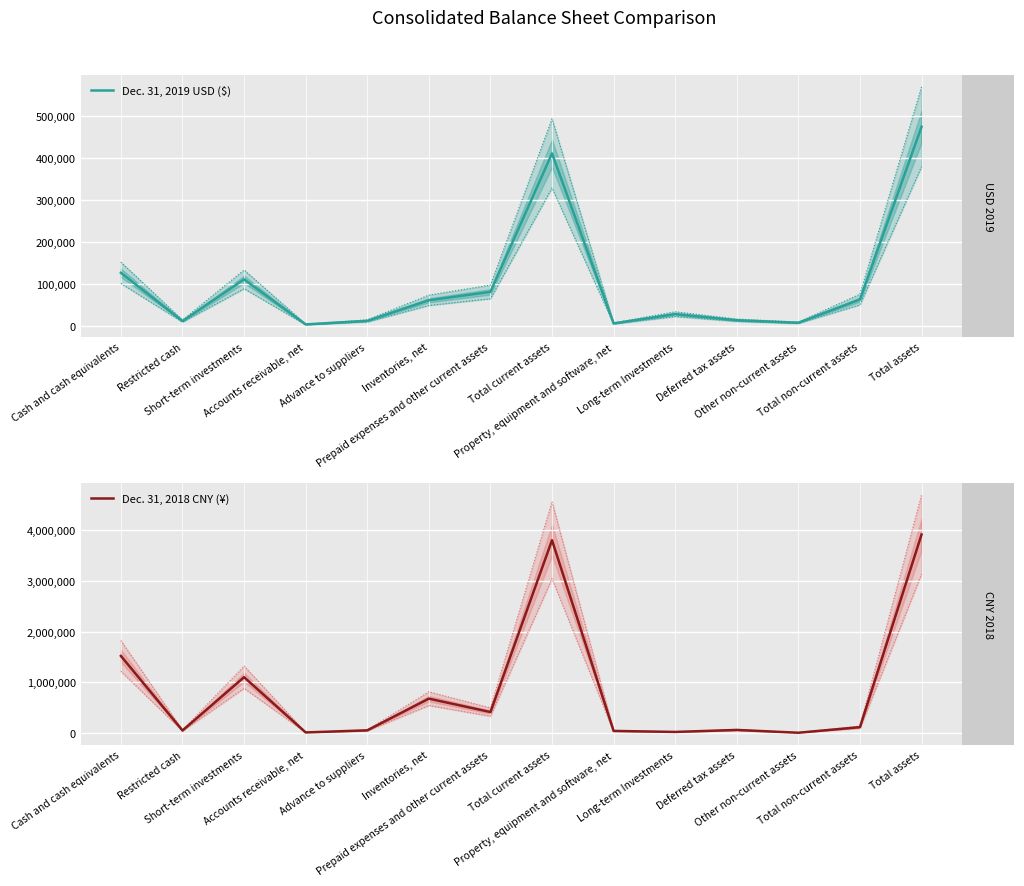

Reading right to left, list all the values displayed in this chart.

Dec. 31, 2019 USD ($): 474332	63392	8084	14047	28565	6513	410940	81507	61524	12538	4098	111284	12120	126888
Dec. 31, 2018 CNY (¥): 3918799	111848	1255	56640	16999	36954	3806951	410439	675543	48516	7436	1099394	46100	1519146